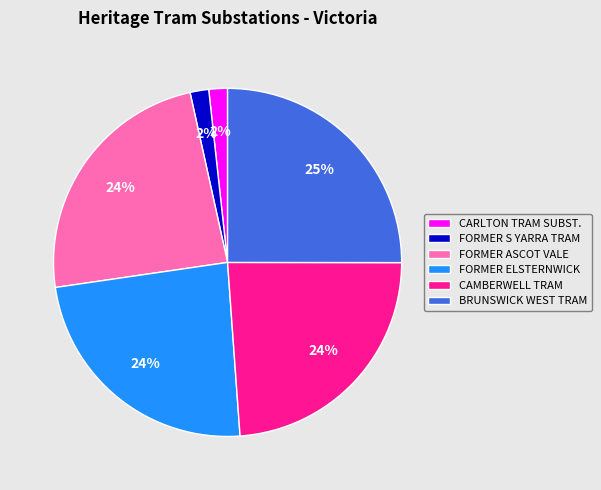

How many slices are in this pie chart?

6